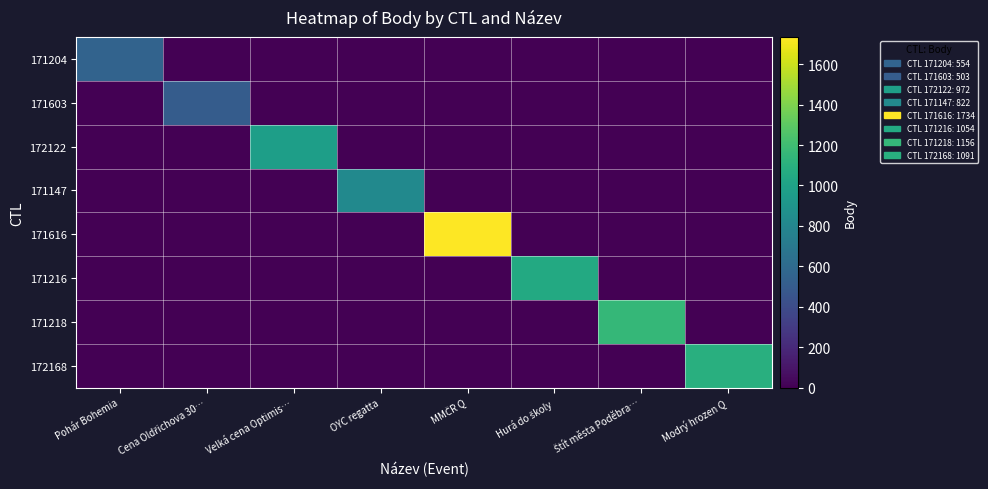

At which category is the sum across all series the highest?

MMČR Q